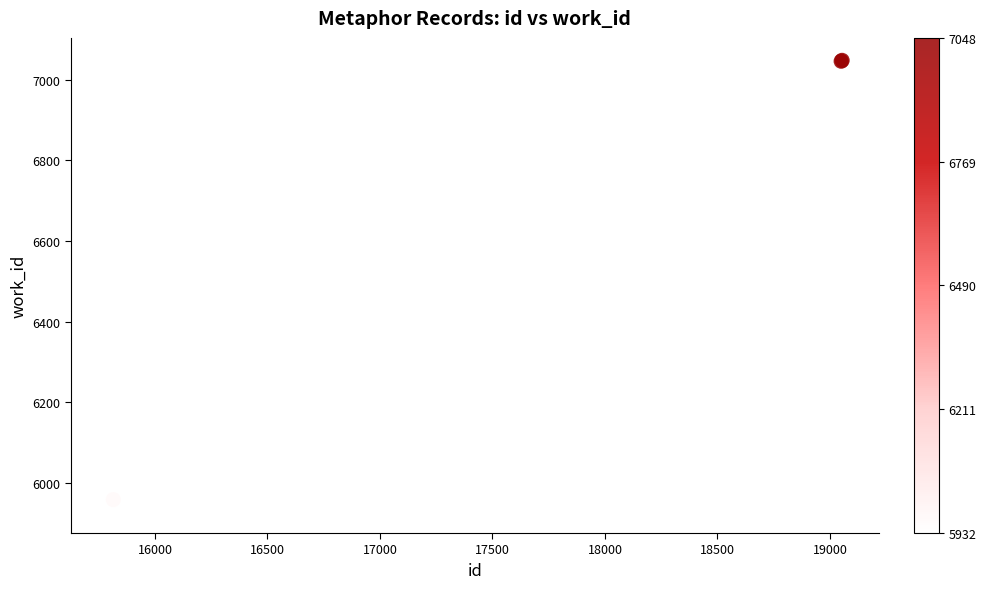

What Y value in the scatter plot is closest to 6490?

5959